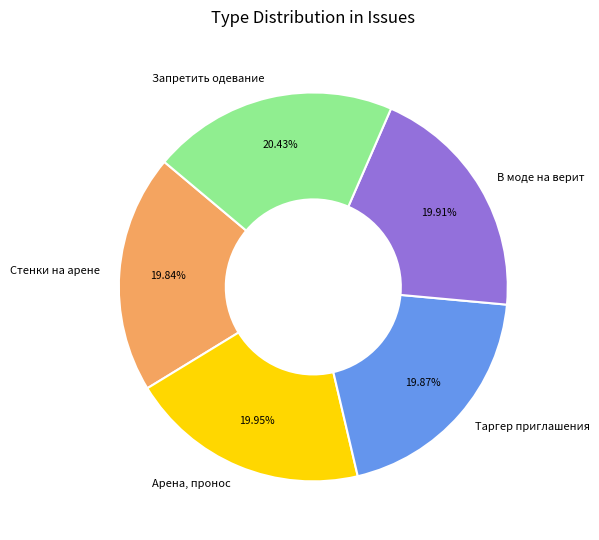

To the nearest percent, what is the average slice percentage?

20%